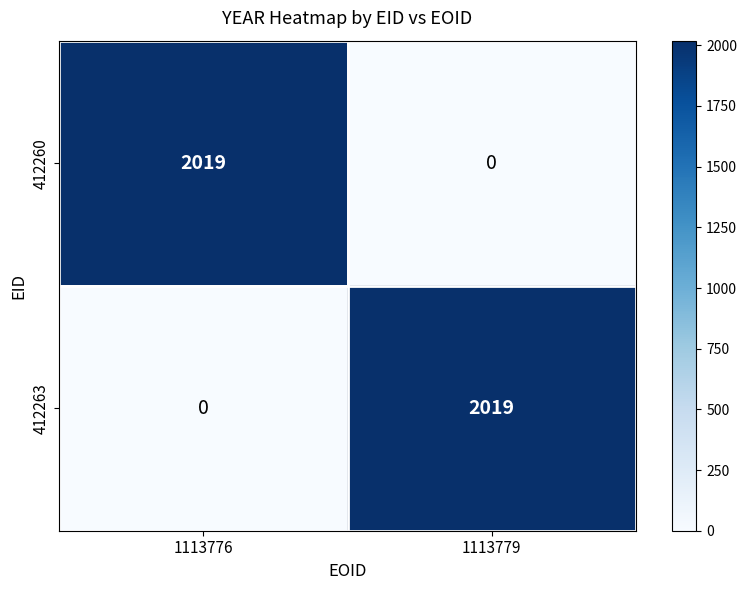

Is it true that 412260 equals 0 at 1113779?

True